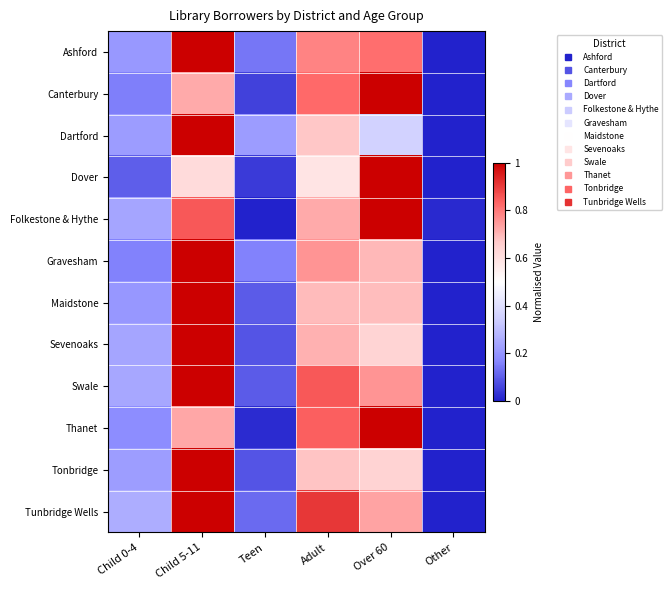

Reading left to right, transcribe all the data shown in this chart.

Ashford: Child 0-4=0.2	Child 5-11=1.0	Teen=0.1	Adult=0.8	Over 60=0.8	Other=0.0
Canterbury: Child 0-4=0.2	Child 5-11=0.7	Teen=0.1	Adult=0.8	Over 60=1.0	Other=0.0
Dartford: Child 0-4=0.2	Child 5-11=1.0	Teen=0.2	Adult=0.7	Over 60=0.4	Other=0.0
Dover: Child 0-4=0.1	Child 5-11=0.6	Teen=0.0	Adult=0.6	Over 60=1.0	Other=0.0
Folkestone & Hythe: Child 0-4=0.2	Child 5-11=0.9	Teen=0.0	Adult=0.7	Over 60=1.0	Other=0.0
Gravesham: Child 0-4=0.2	Child 5-11=1.0	Teen=0.2	Adult=0.8	Over 60=0.7	Other=0.0
Maidstone: Child 0-4=0.2	Child 5-11=1.0	Teen=0.1	Adult=0.7	Over 60=0.7	Other=0.0
Sevenoaks: Child 0-4=0.2	Child 5-11=1.0	Teen=0.1	Adult=0.7	Over 60=0.6	Other=0.0
Swale: Child 0-4=0.2	Child 5-11=1.0	Teen=0.1	Adult=0.9	Over 60=0.8	Other=0.0
Thanet: Child 0-4=0.2	Child 5-11=0.7	Teen=0.0	Adult=0.8	Over 60=1.0	Other=0.0
Tonbridge: Child 0-4=0.2	Child 5-11=1.0	Teen=0.1	Adult=0.7	Over 60=0.6	Other=0.0
Tunbridge Wells: Child 0-4=0.3	Child 5-11=1.0	Teen=0.1	Adult=0.9	Over 60=0.7	Other=0.0